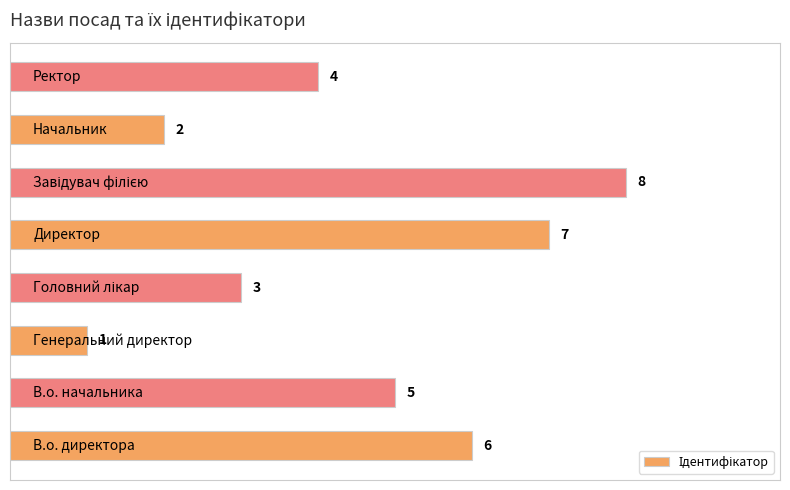

Reading bottom to top, list all the values displayed in this chart.

6	5	1	3	7	8	2	4